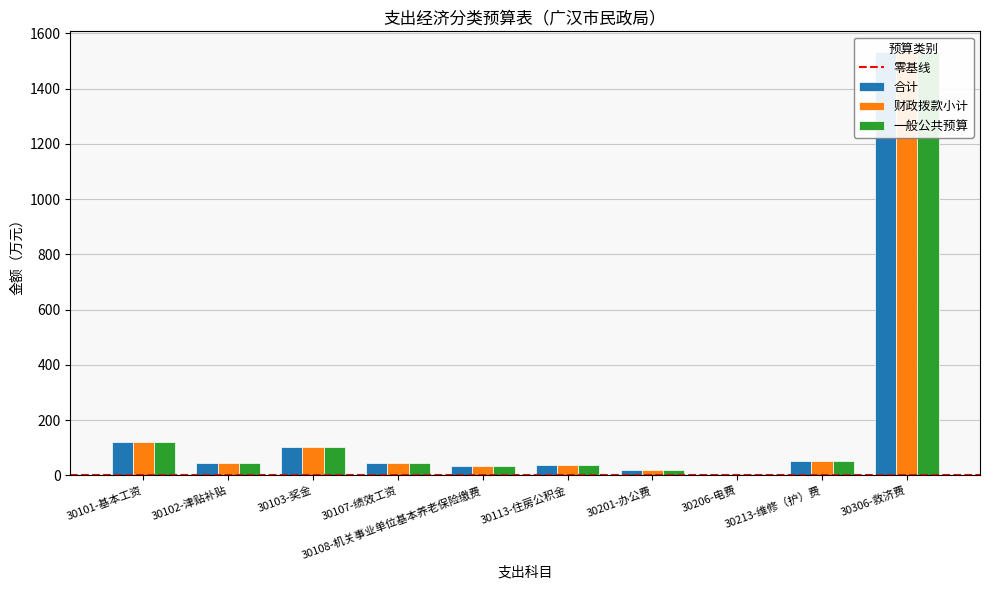

Which has a higher value, 30113-住房公积金 or 30102-津贴补贴?

30102-津贴补贴